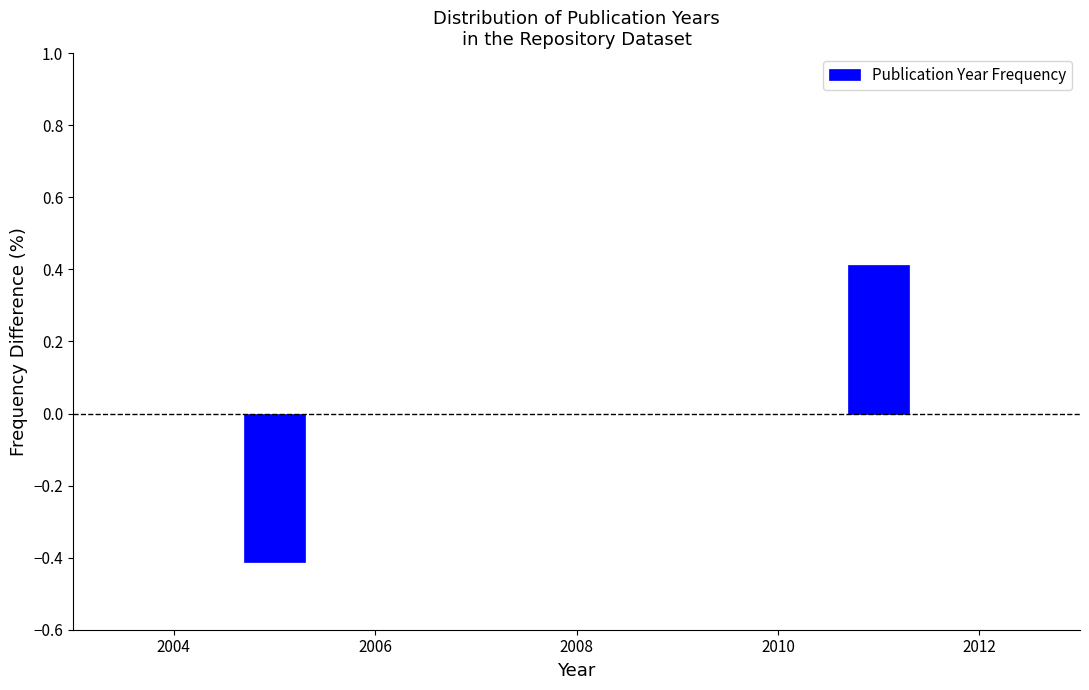

Reading left to right, extract all data points from this chart.

-0.4	0.4